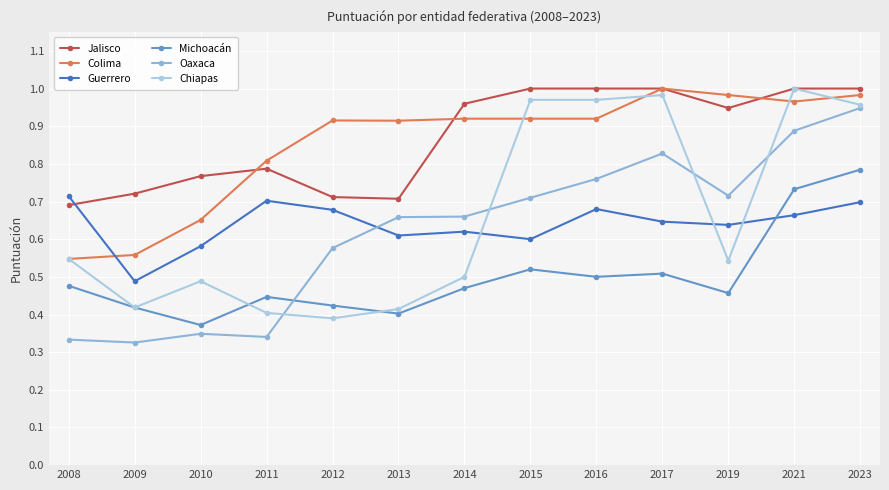

What is the difference between the maximum and second lowest values in the Guerrero series?

0.1